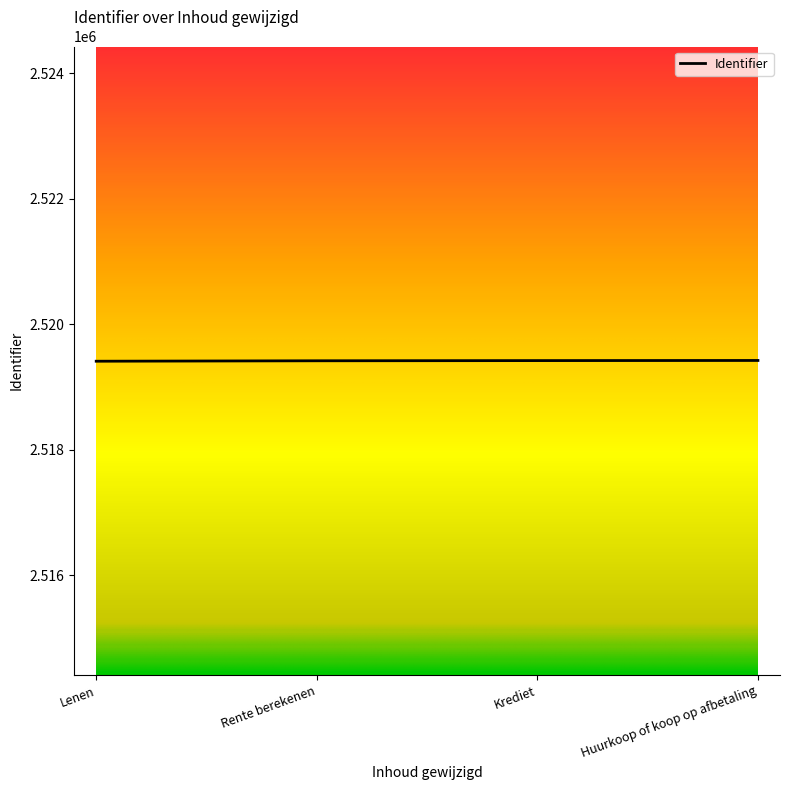

What is the greatest value displayed?

2519423